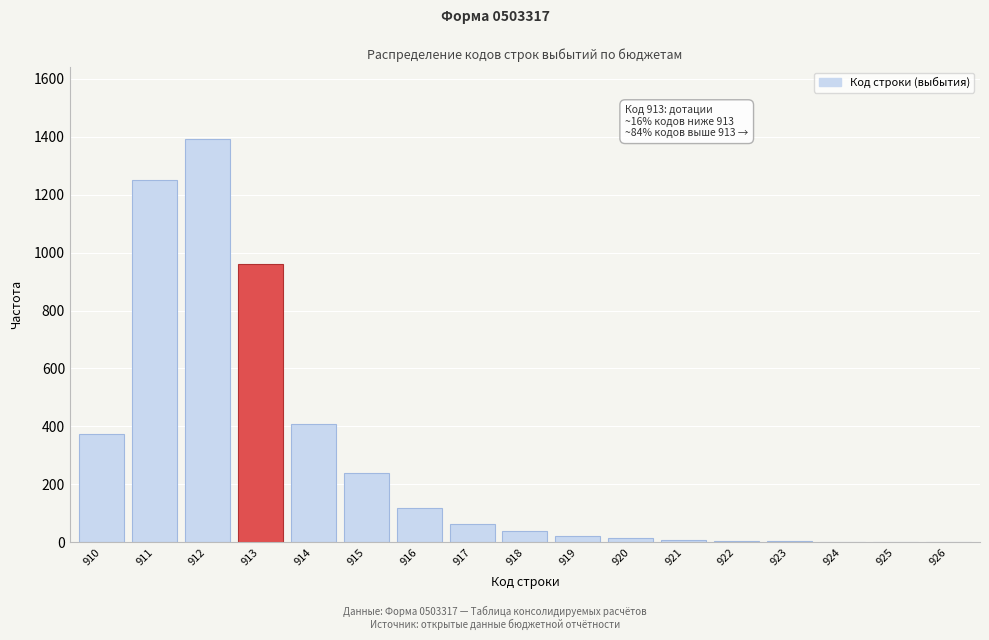

What is the greatest value displayed?

1390